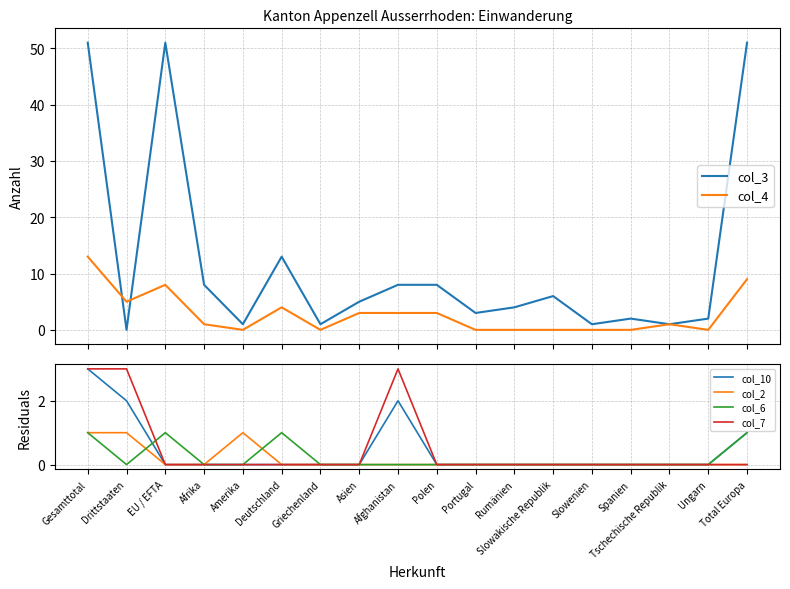

True or false: col_4 and col_6 intersect in this chart.

False